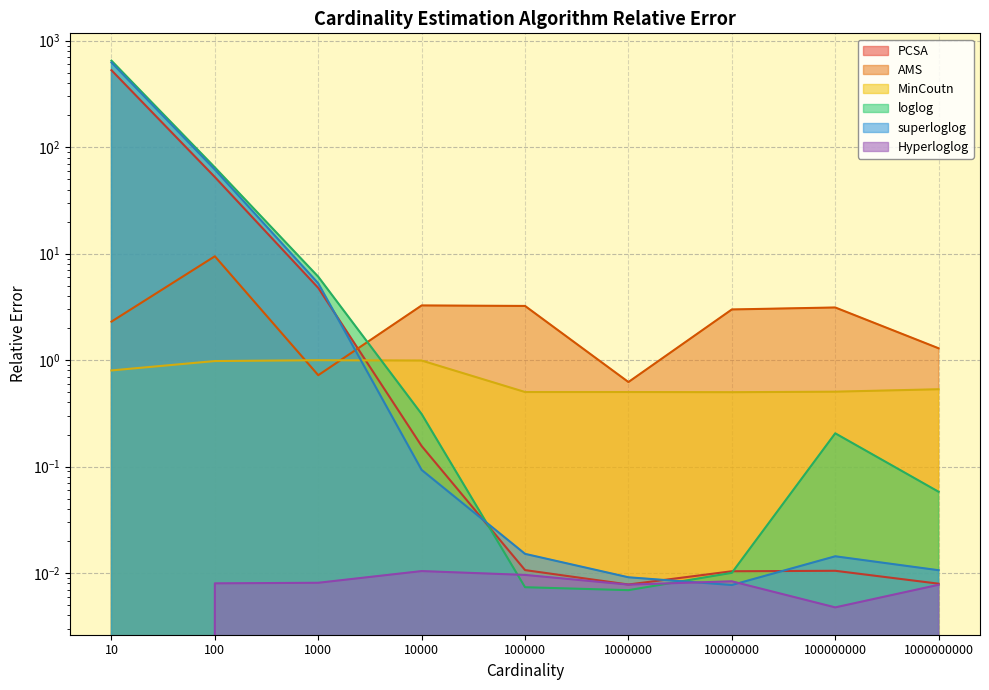

In PCSA, how many points are lower than both neighbors (excluding endpoints)?

1